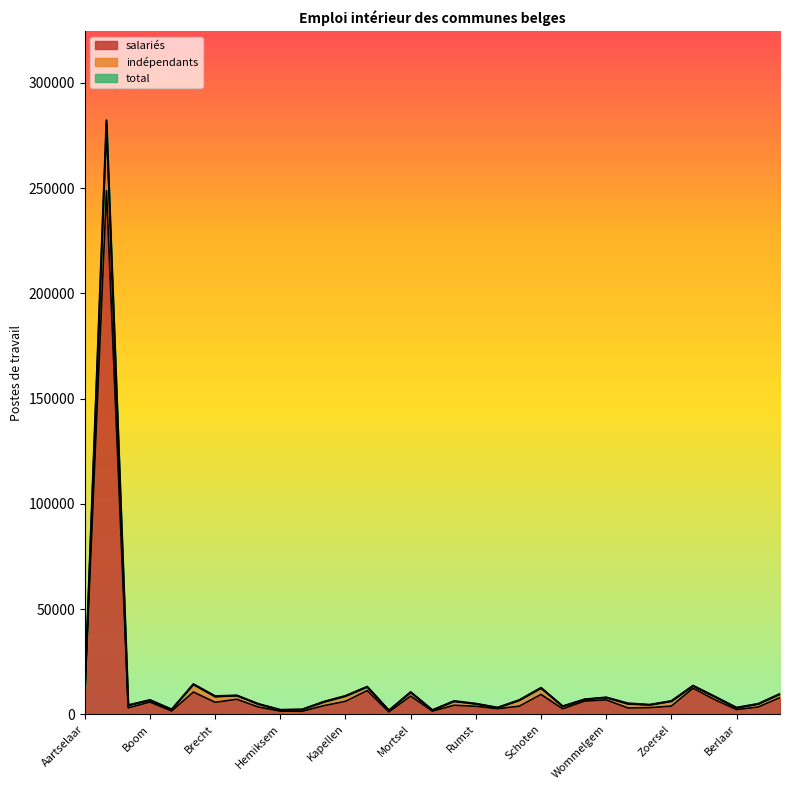

Is it true that salaries equals 248841.2 at Antwerpen?

True